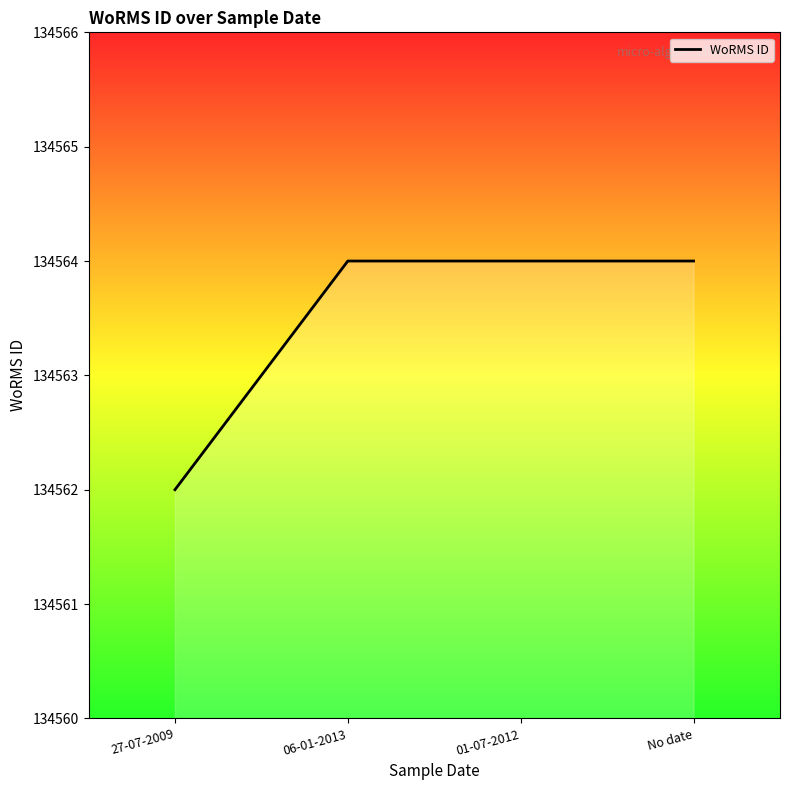

What is the sum of the values at 01-07-2012 and No date?

269128